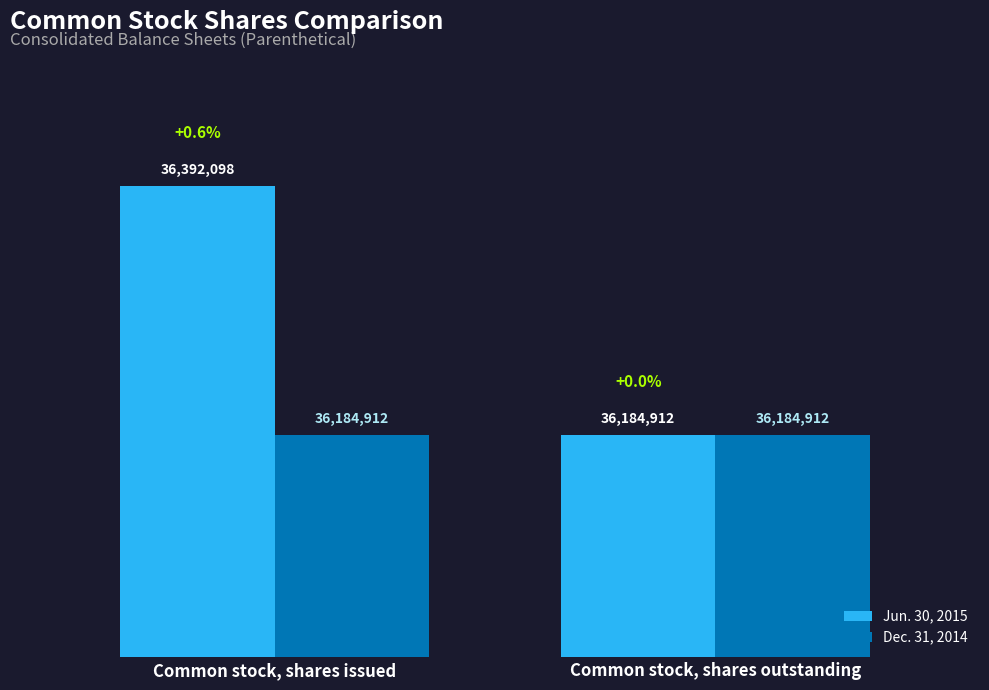

What are all the series names shown in the legend?

Jun. 30, 2015, Dec. 31, 2014